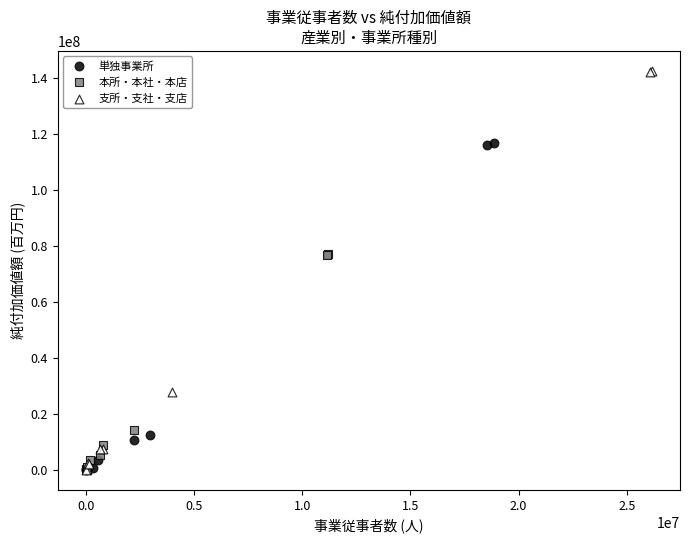

What are all the series names shown in the legend?

単独事業所, 本所・本社・本店, 支所・支社・支店